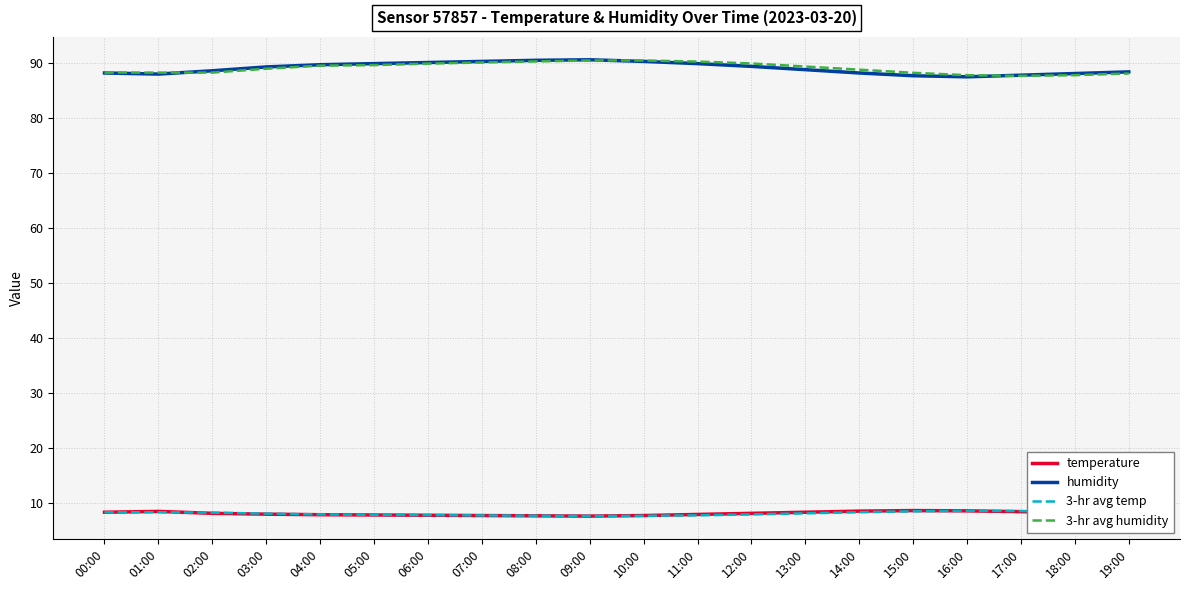

What is the difference between the maximum and minimum values in the temperature series?

1.0